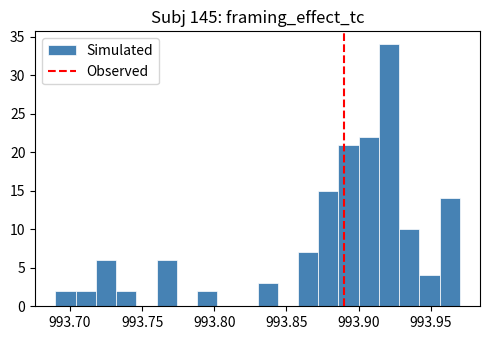

Read against the x-axis, roughly where is the centre of the tallest bar?

993.920